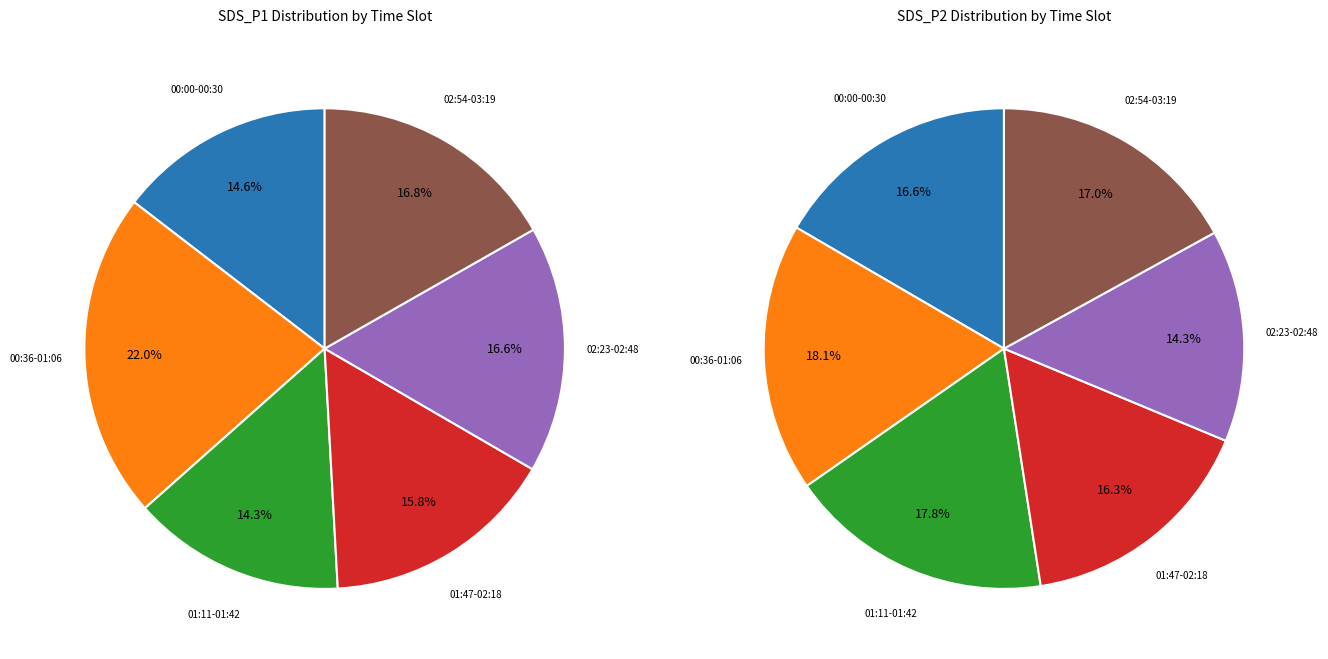

To the nearest percent, what is the difference between the largest and smallest slice percentages?

4%